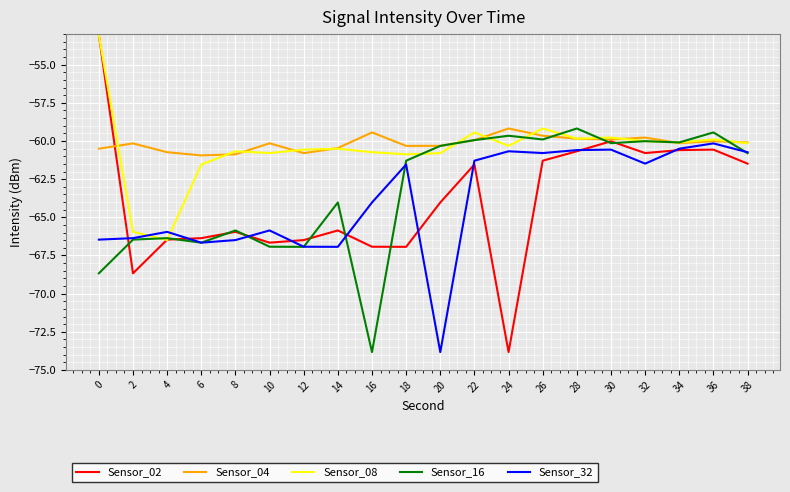

What is the highest value of the Sensor_16 series?

-59.2